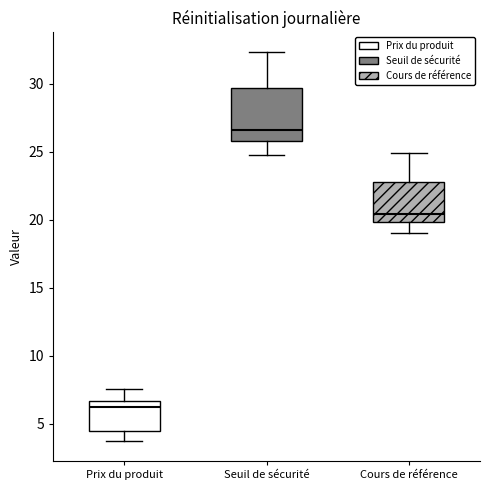

Reading left to right, read every box against the y-axis: the position of its median line, the range the box covers, and the ends of its whiskers. The values are not printed on the chart, so give them approximately, as read against the axis.

Prix du produit: median 6.0, box 4.5 to 6.5, whiskers 3.5 to 7.5
Seuil de sécurité: median 26.5, box 26.0 to 29.5, whiskers 25.0 to 32.5
Cours de référence: median 20.5, box 20.0 to 23.0, whiskers 19.0 to 25.0